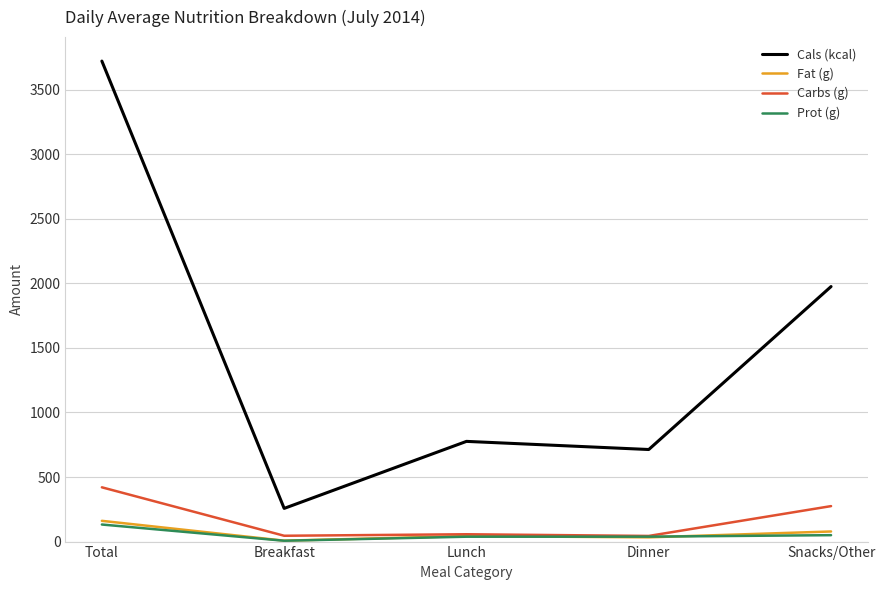

At which label does Carbs (g) reach its peak?

Total